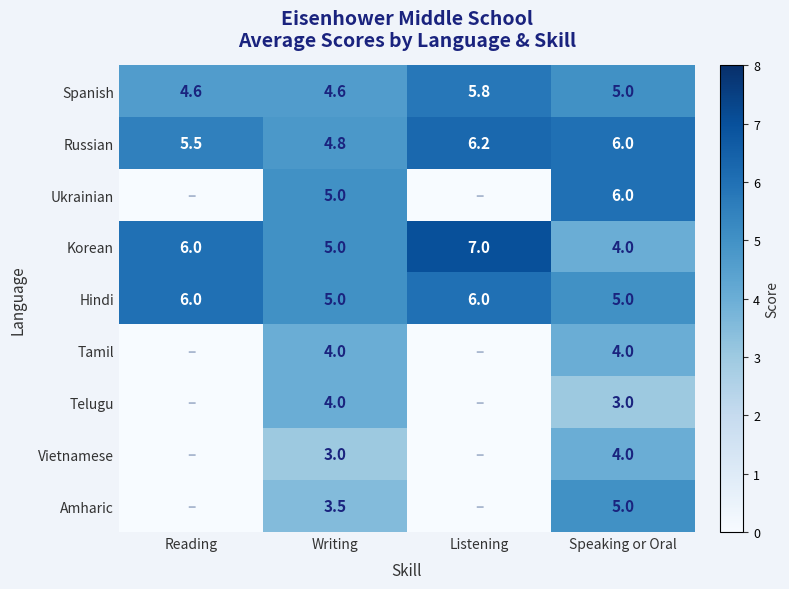

Which category has the lowest value in the Russian series?

Writing